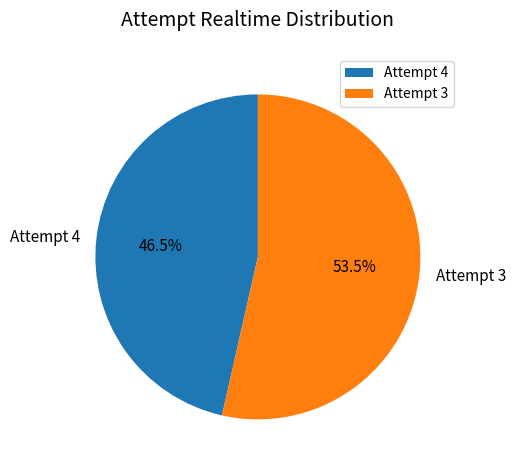

How many segments does this pie chart have?

2